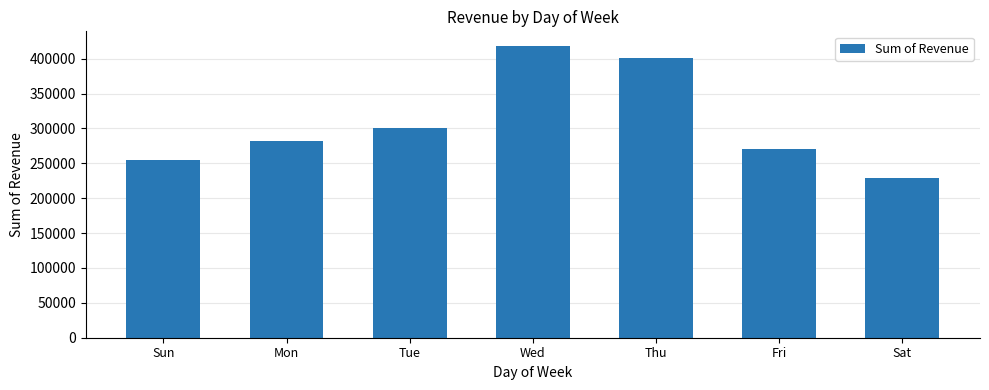

What value does the data have at Tue?

300758